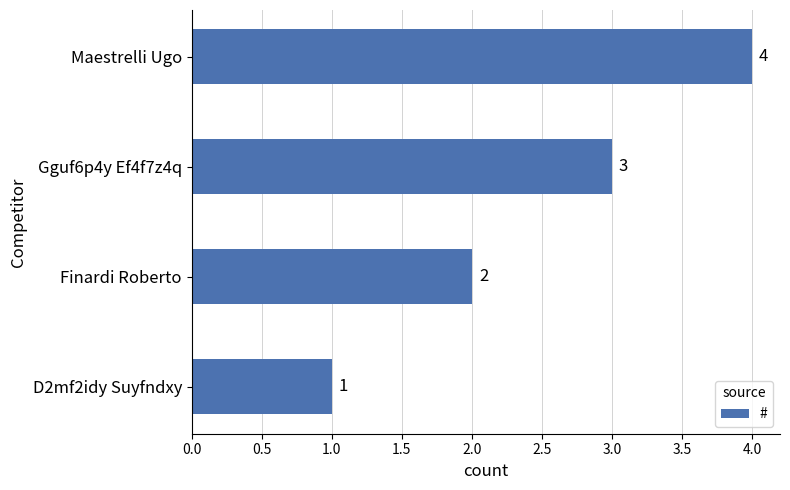

What is the sum of all values?

10